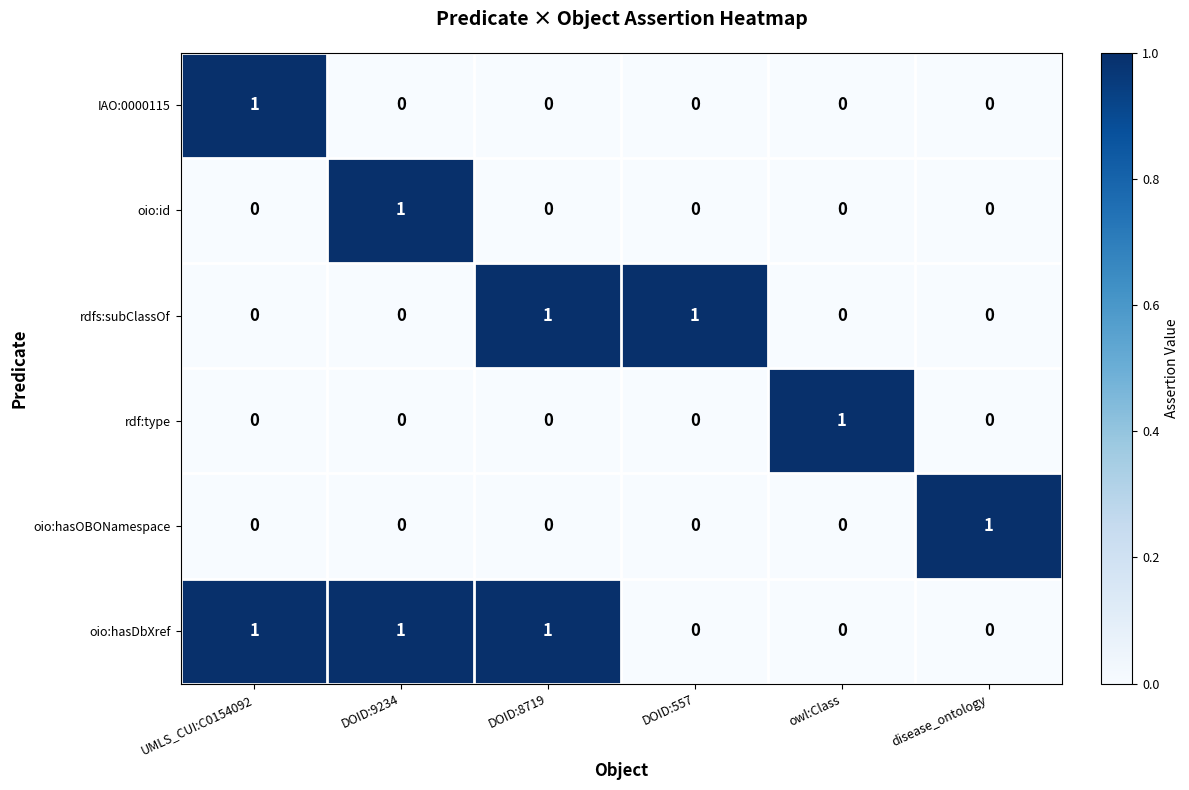

Which series has the largest total across all categories?

oio:hasDbXref